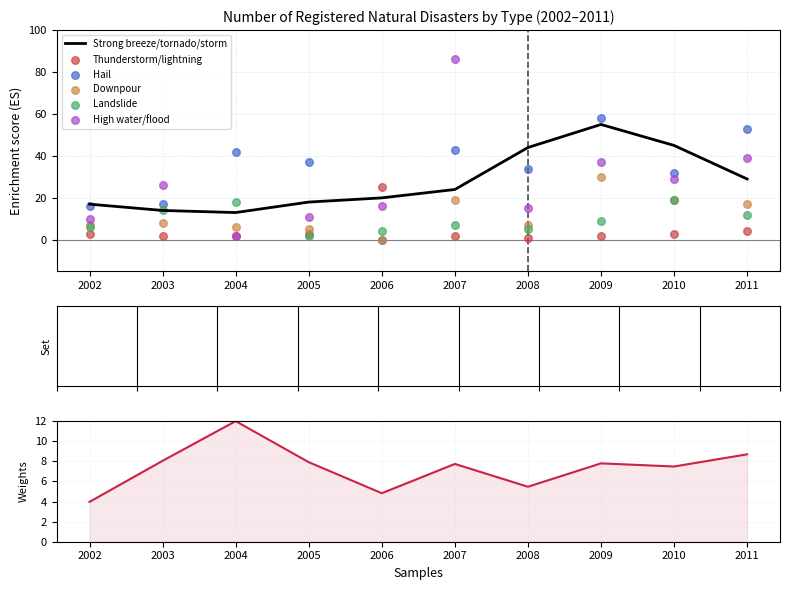

Which series reaches the maximum Y coordinate?

High water/flood